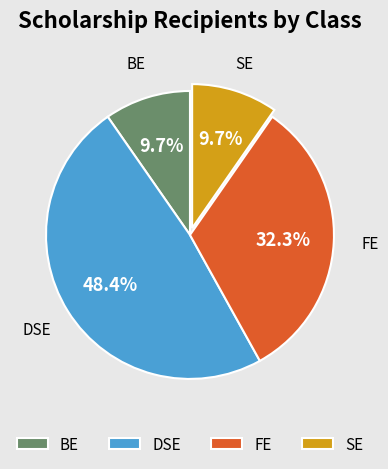

Does FE account for over 50% of the chart?

No